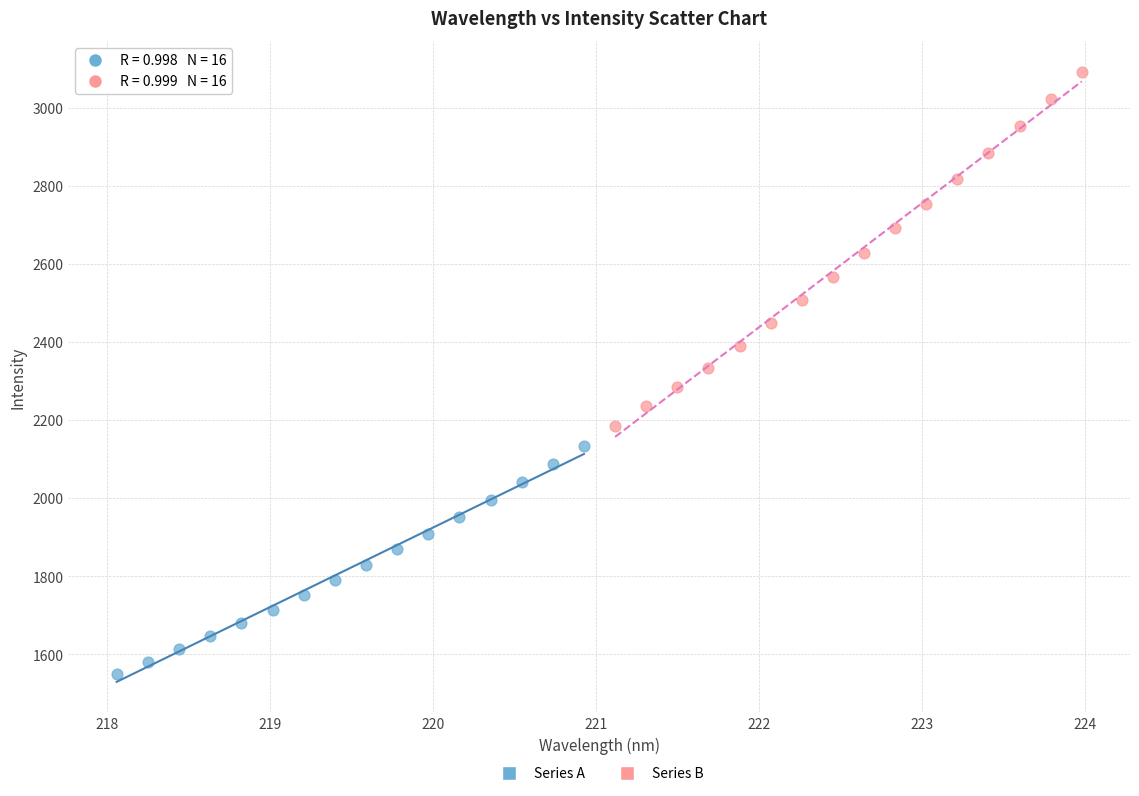

Which series reaches the minimum Y coordinate?

Series A